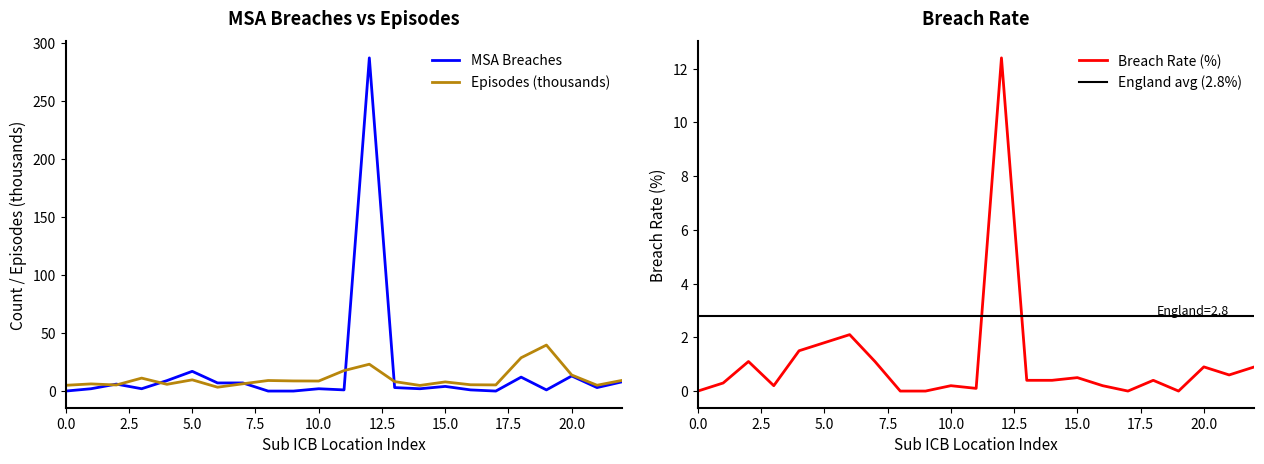

What is the maximum value for MSA Breaches?

287.0